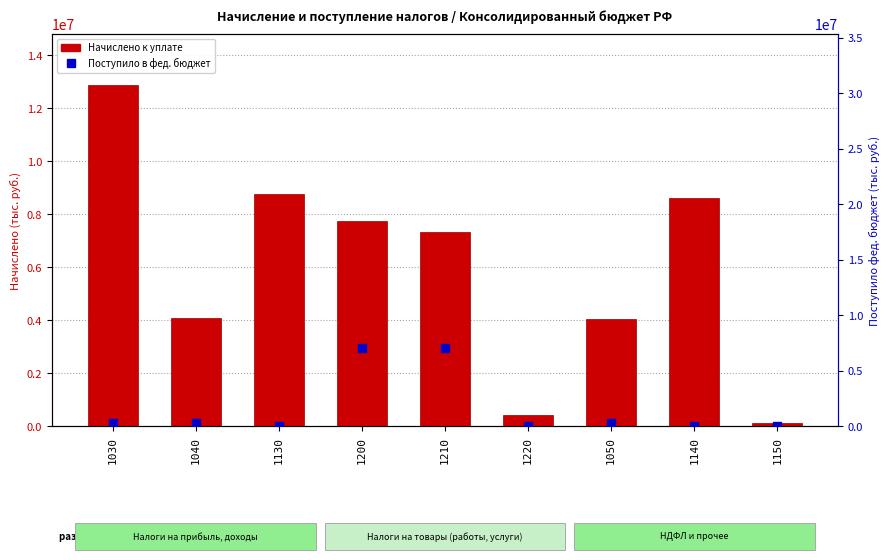

At which category is the sum across all series the highest?

1200